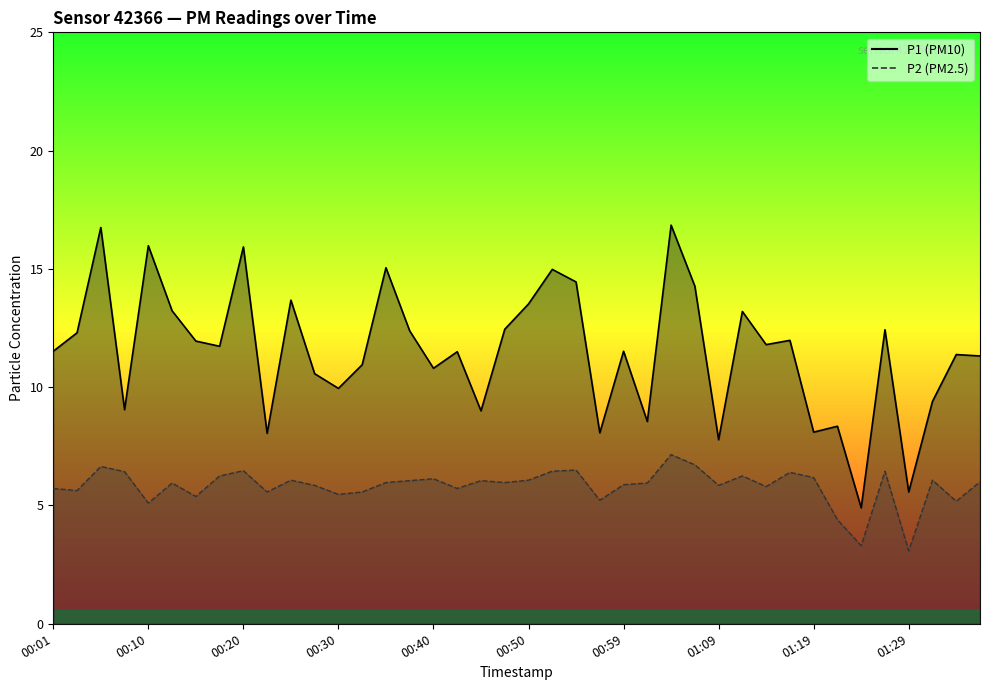

True or false: P2 line and P1 line intersect in this chart.

False